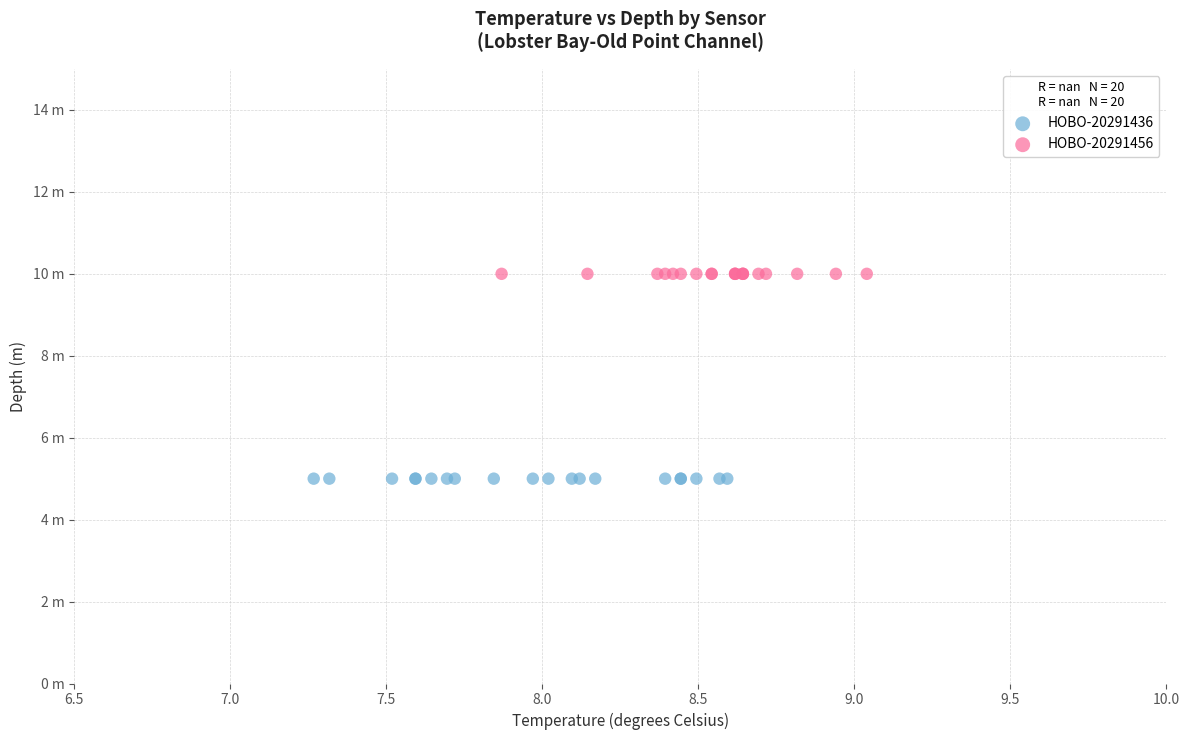

What are all the series names shown in the legend?

HOBO-20291436, HOBO-20291456